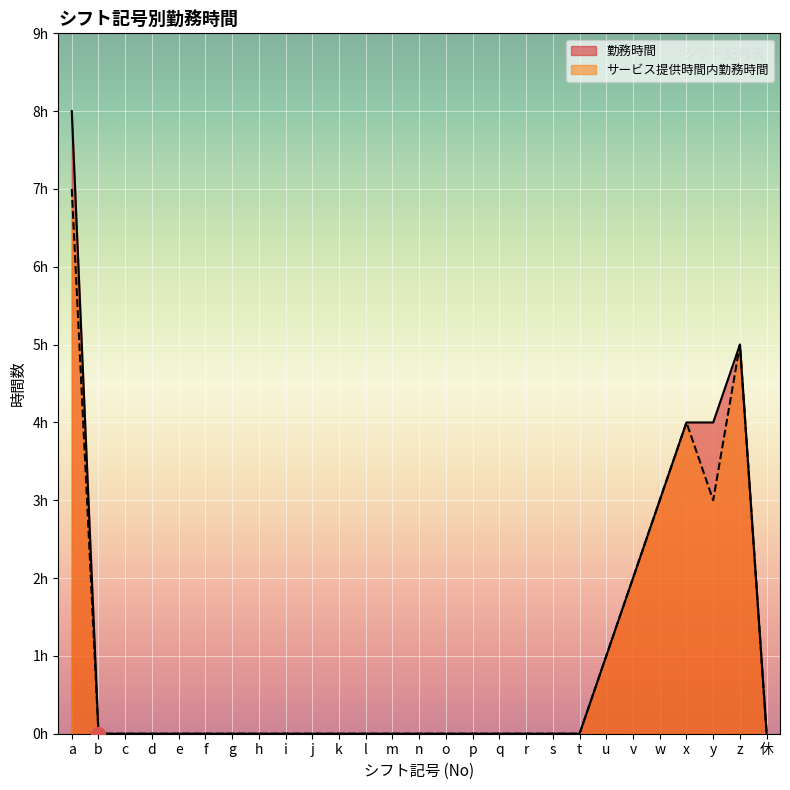

What are all the series names shown in the legend?

勤務時間, サービス提供時間内勤務時間